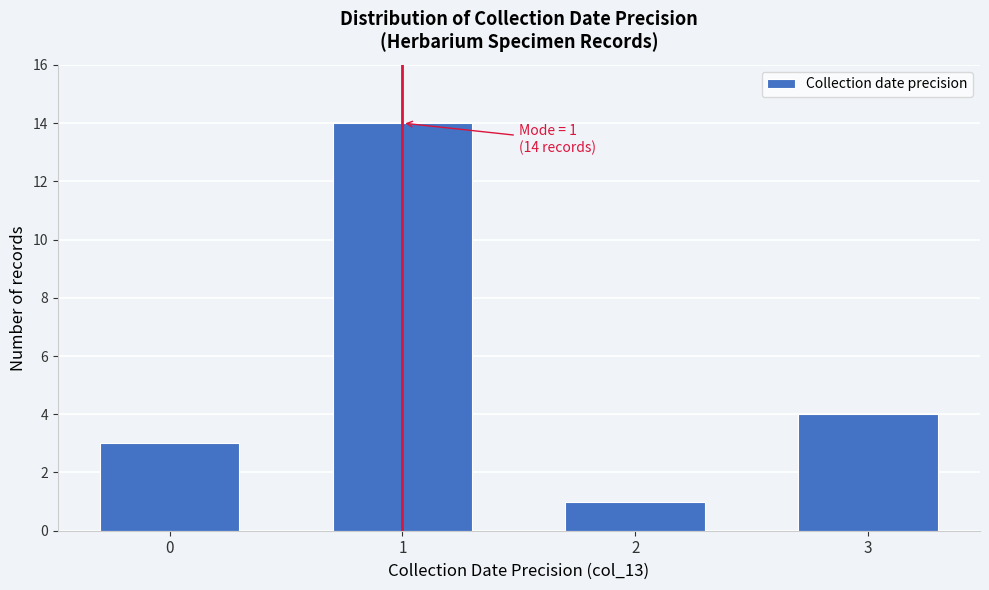

Reading left to right, list all the values displayed in this chart.

3	14	1	4